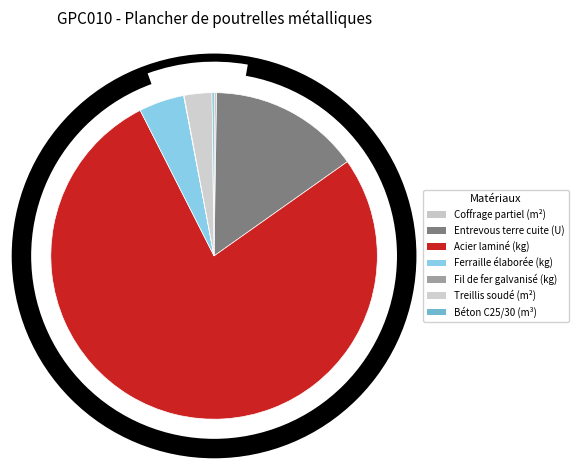

Which category has the biggest portion of the pie?

Acier laminé (kg)